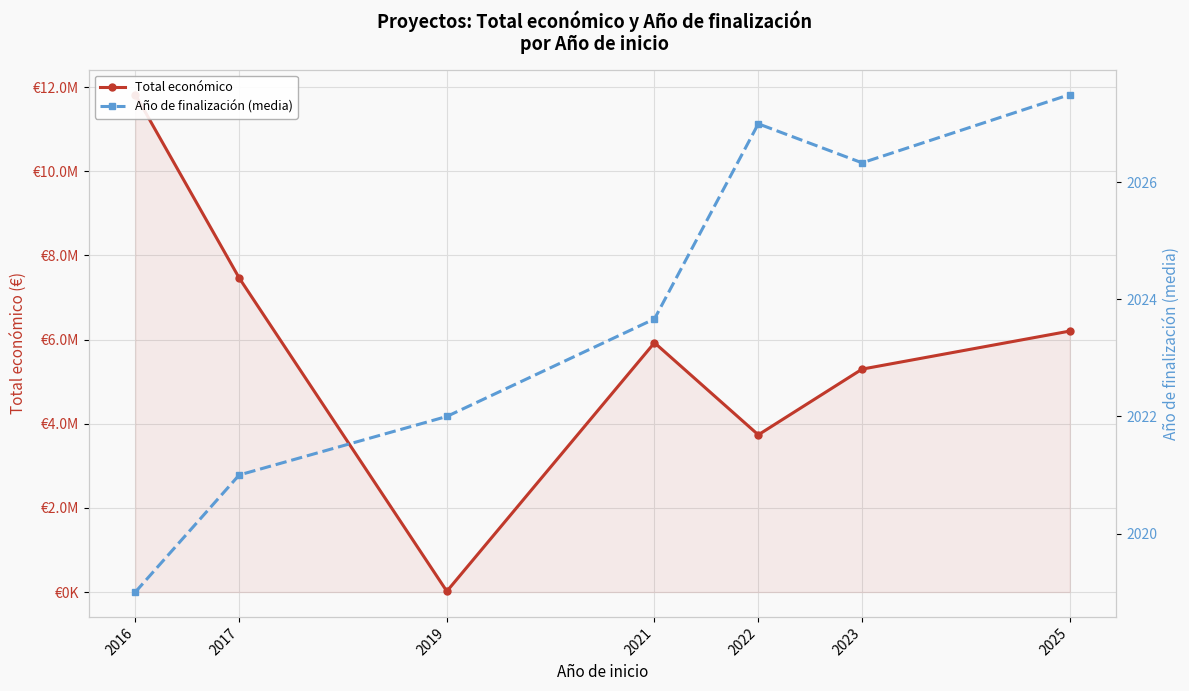

At how many categories does at least one series exceed 6513803?

2